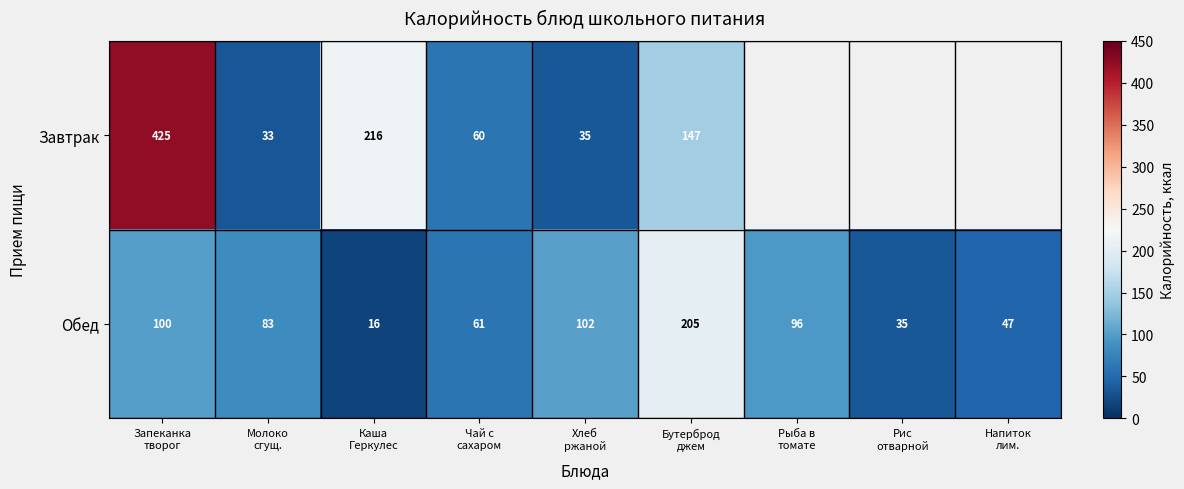

The Завтрак series shows 72.8 at Бутерброд джем. True or false?

False